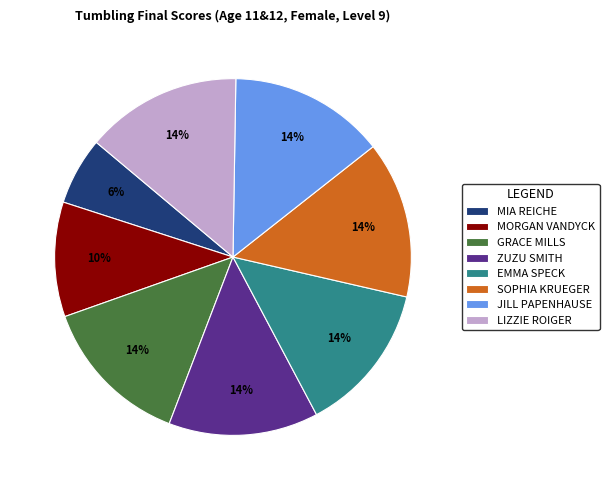

What percentage is the LIZZIE ROIGER slice, to the nearest percent?

14%